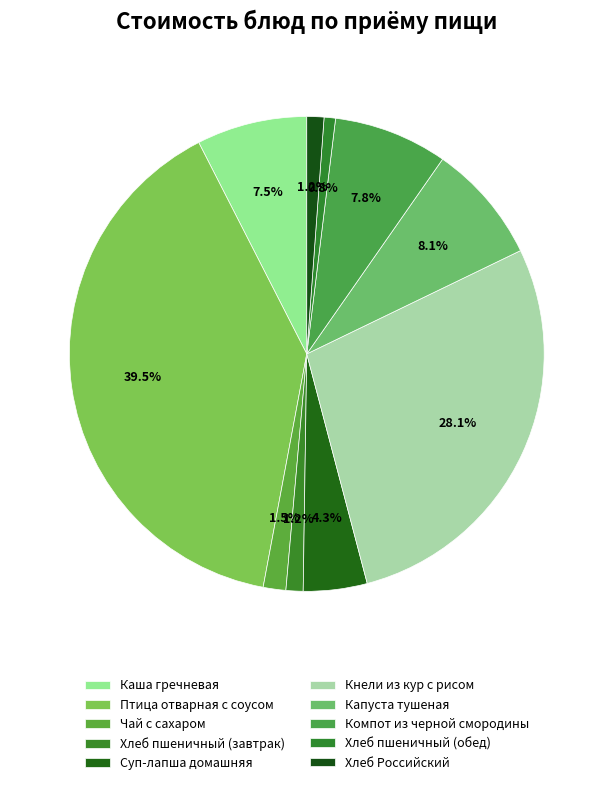

Combined, do Чай с сахаром and Капуста тушеная account for over 50%?

No